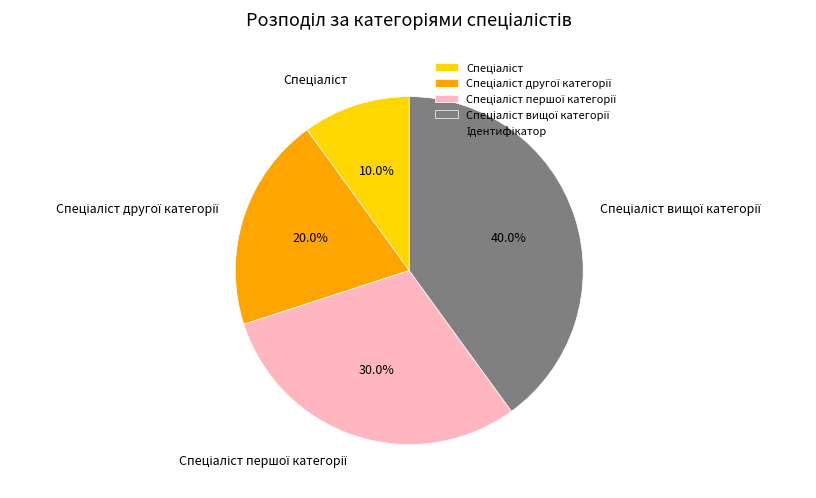

Is there a majority slice in this chart?

No